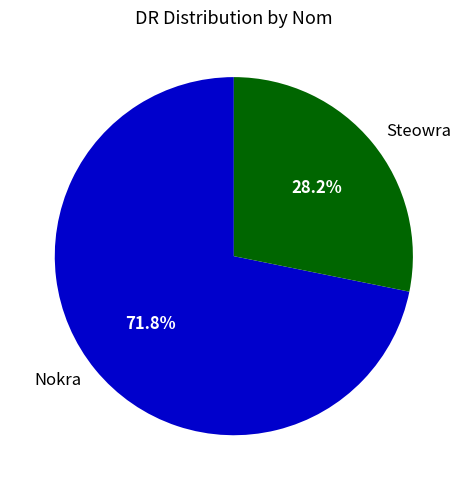

True or false: Nokra accounts for 81% of the total.

False